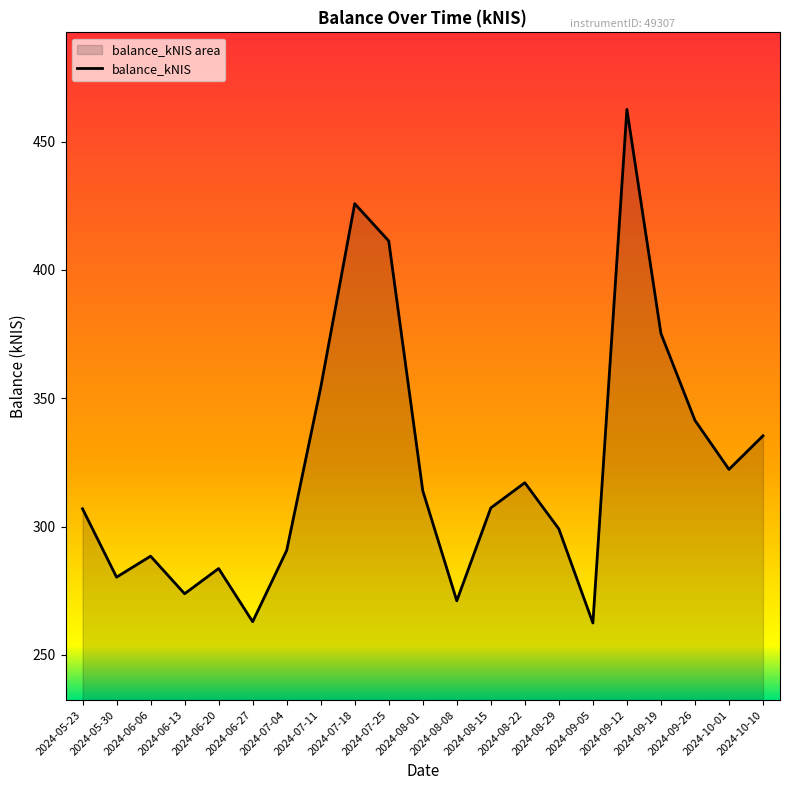

What is the smallest value displayed?

262.5